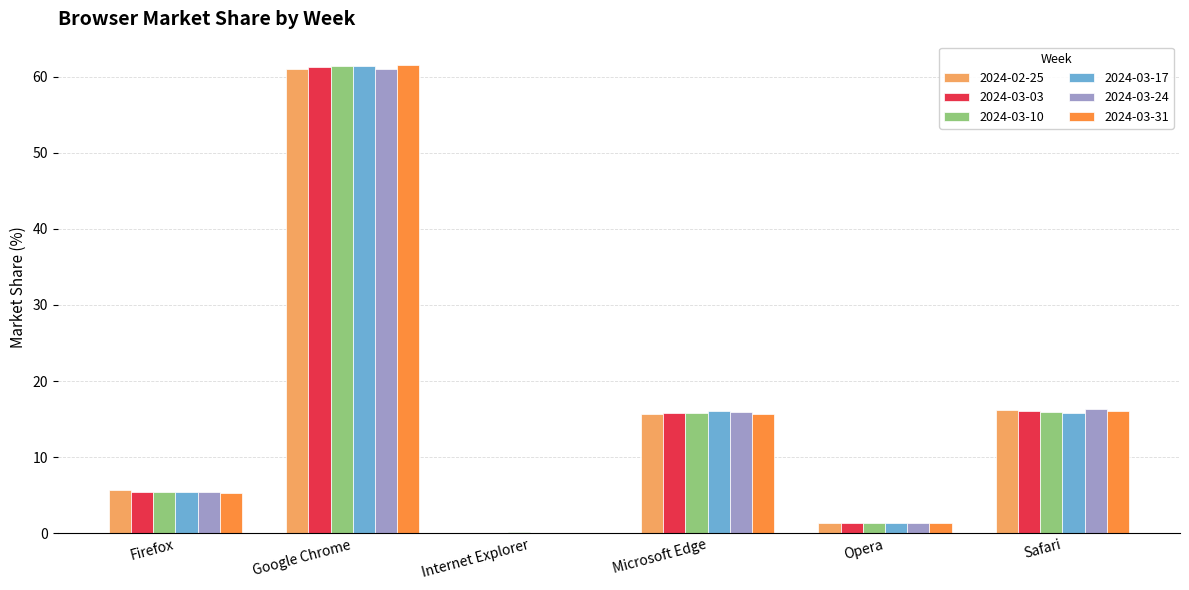

At which category is the sum across all series the highest?

Google Chrome